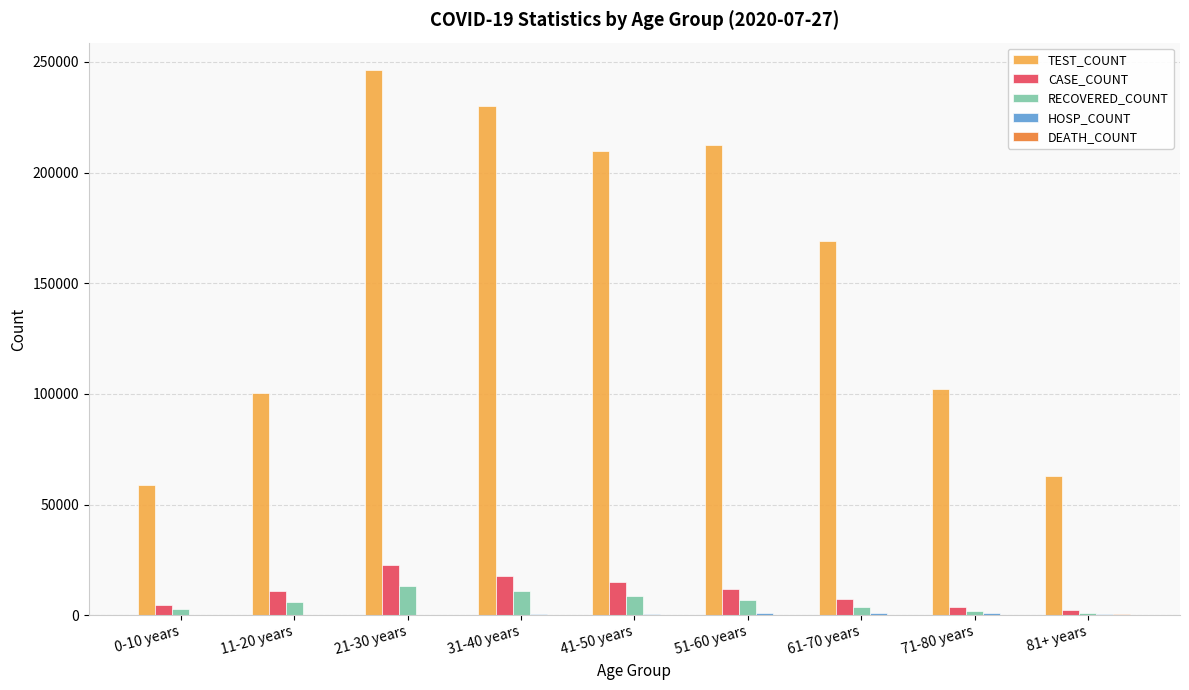

How many distinct data groups are displayed?

5